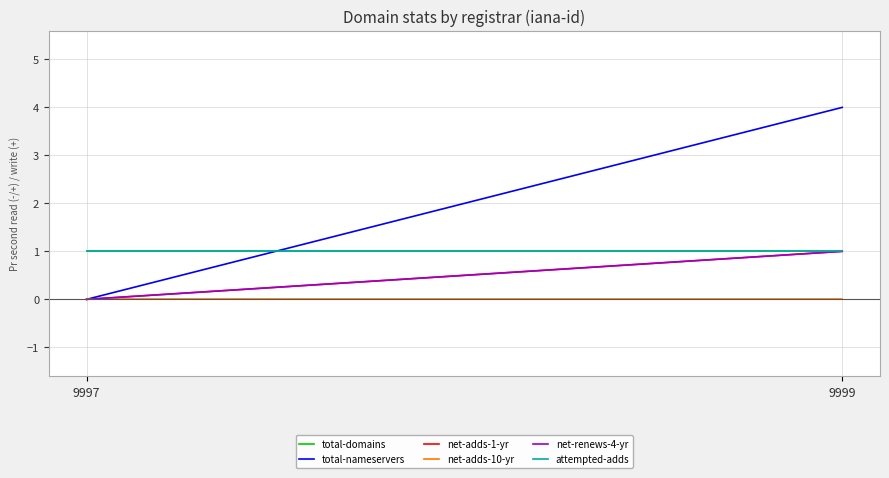

Rank the series at 9997 from highest to lowest value.

total-domains, attempted-adds, total-nameservers, net-adds-1-yr, net-adds-10-yr, net-renews-4-yr